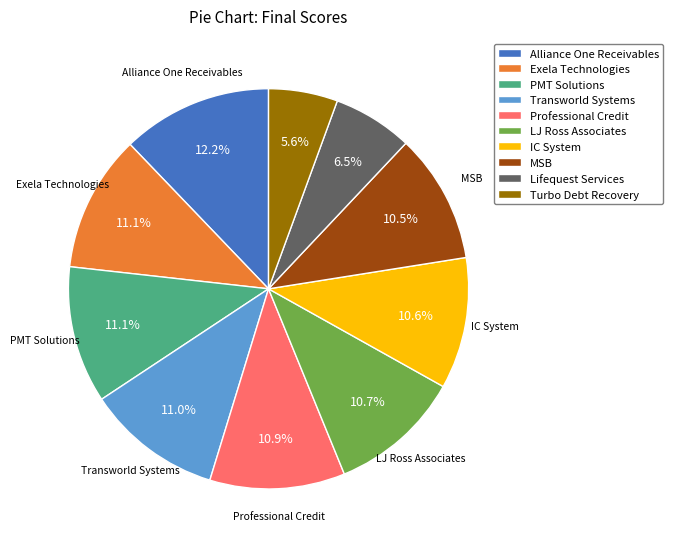

Does Lifequest Services represent more than half of the total?

No